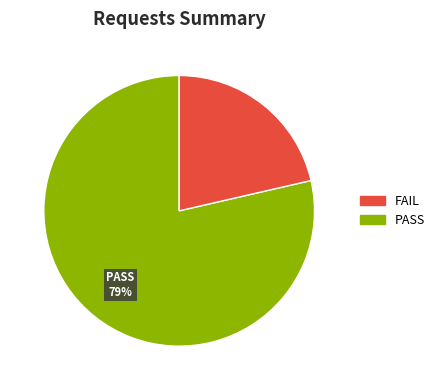

Is there a majority slice in this chart?

Yes